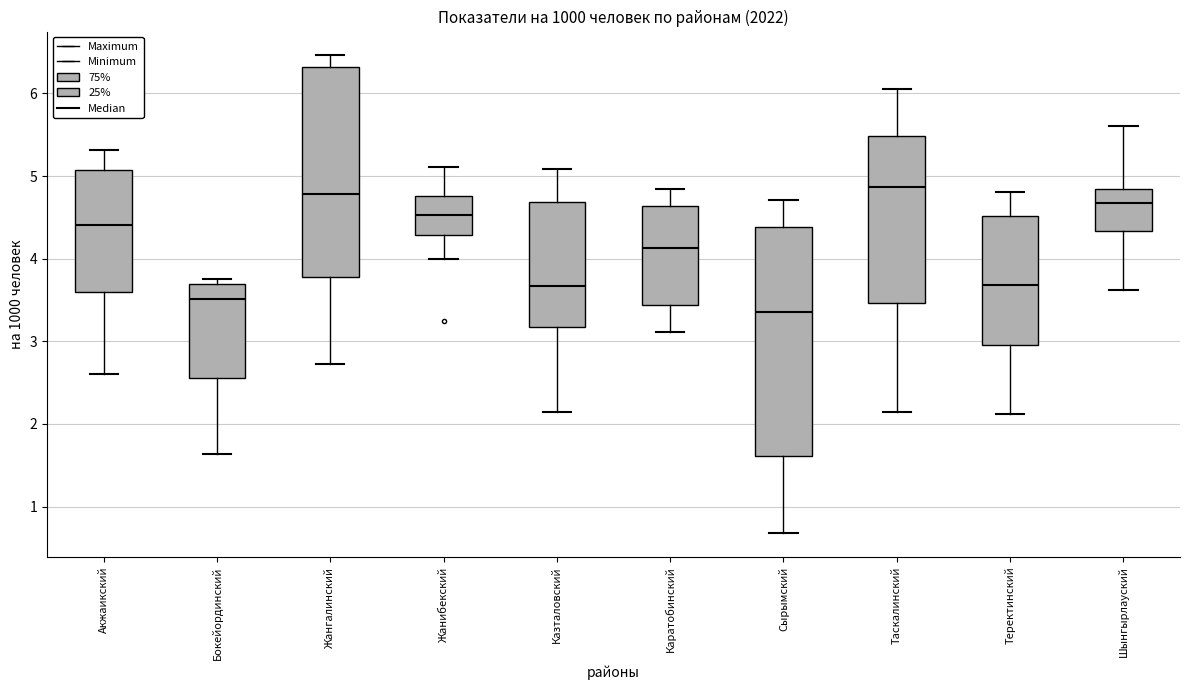

Comparing the boxes themselves (not the whiskers), which one is the tallest?

Сырымский